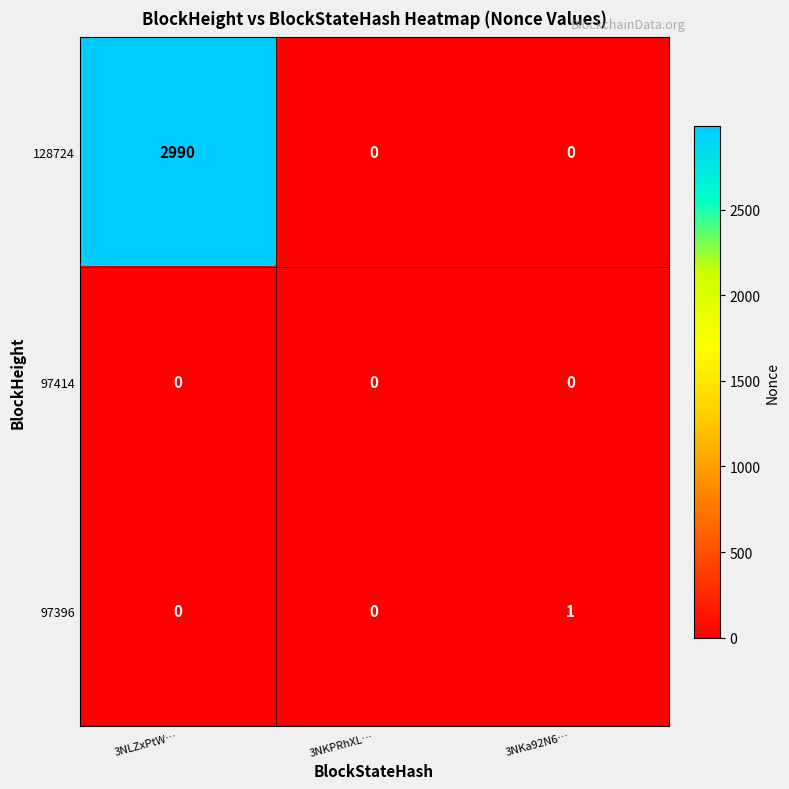

Reading right to left, list all the values displayed in this chart.

128724: 3NKa92N6…=0	3NKPRhXL…=0	3NLZxPtW…=2990
97414: 3NKa92N6…=0	3NKPRhXL…=0	3NLZxPtW…=0
97396: 3NKa92N6…=1	3NKPRhXL…=0	3NLZxPtW…=0